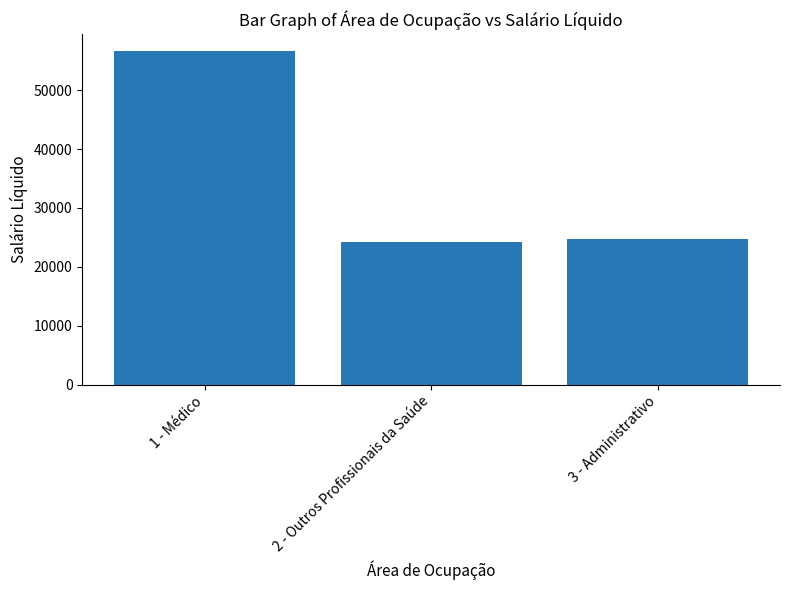

Which has a higher value, 2 - Outros Profissionais da Saúde or 3 - Administrativo?

3 - Administrativo